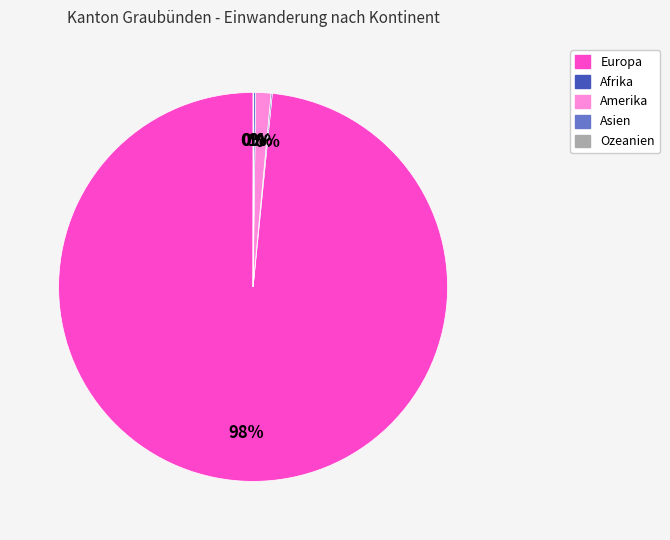

The Europa slice represents 98% of the pie. True or false?

True